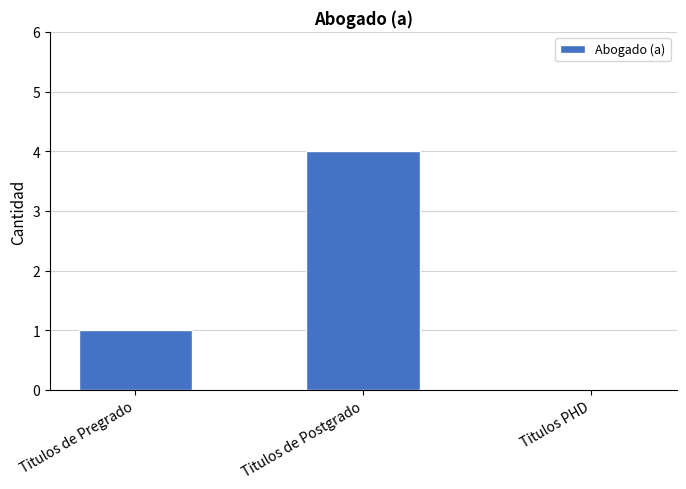

What is the sum of the values at Titulos de Postgrado and Titulos PHD?

4